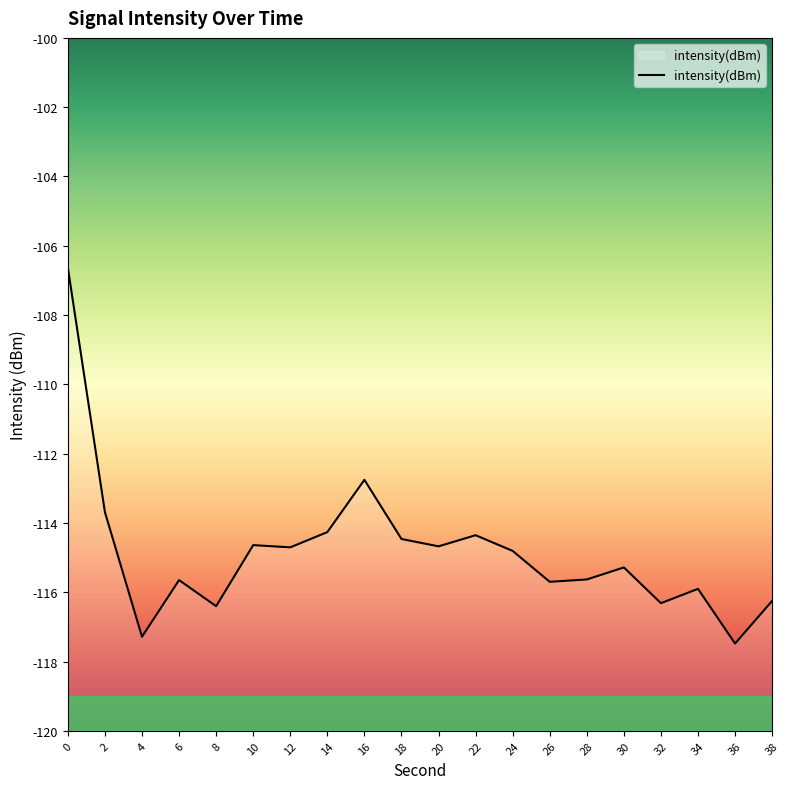

Rank the categories by value from highest to lowest.

0, 16, 2, 14, 22, 18, 10, 20, 12, 24, 30, 28, 6, 26, 34, 38, 32, 8, 4, 36